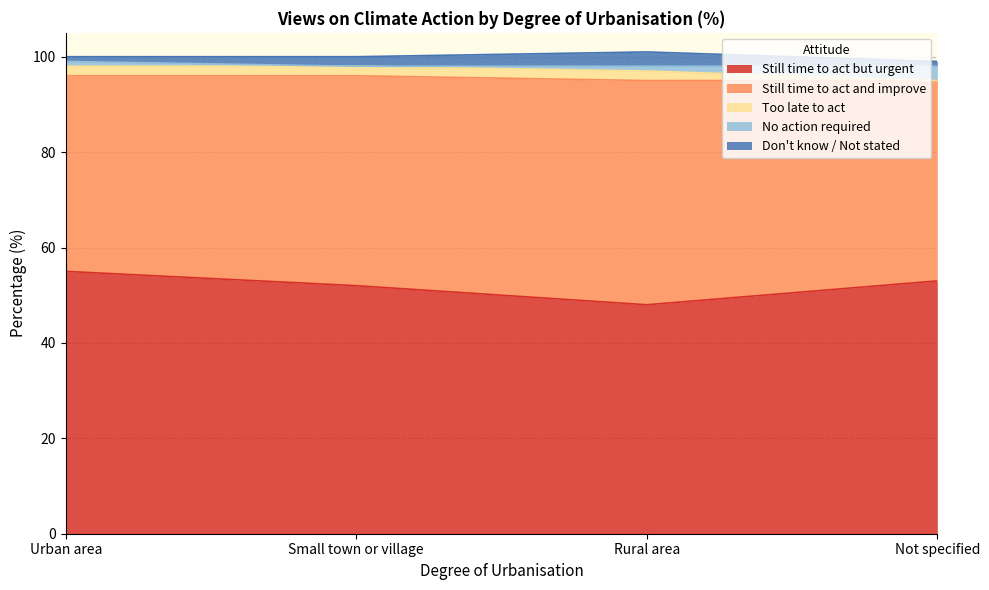

What position from the left is Not specified?

4